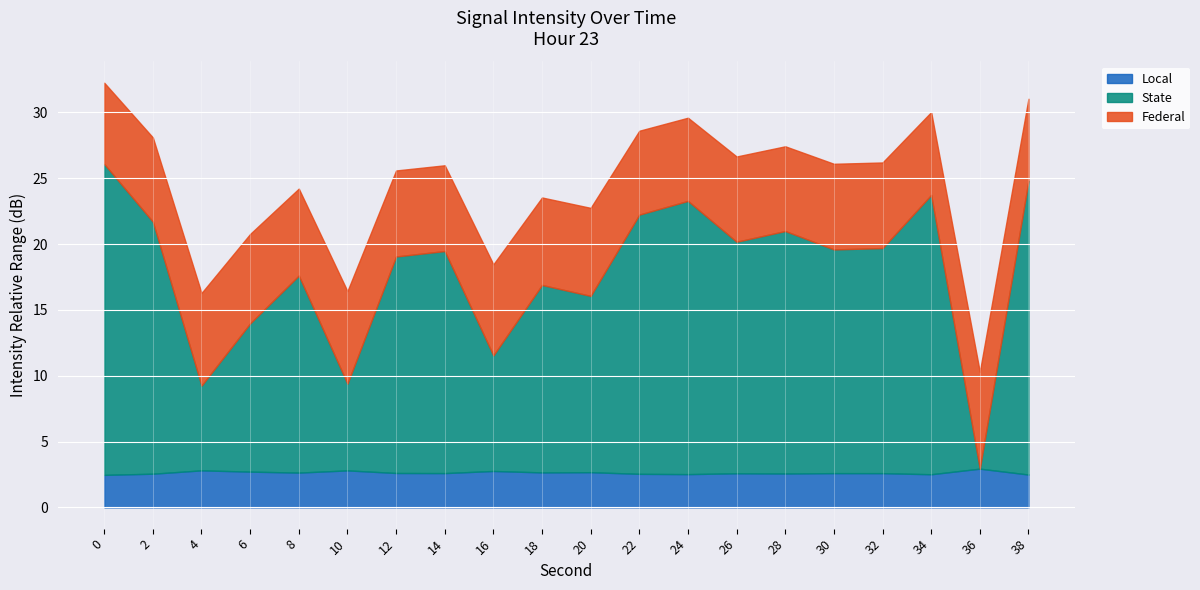

Is it true that the value at 6 is -236.9?

False